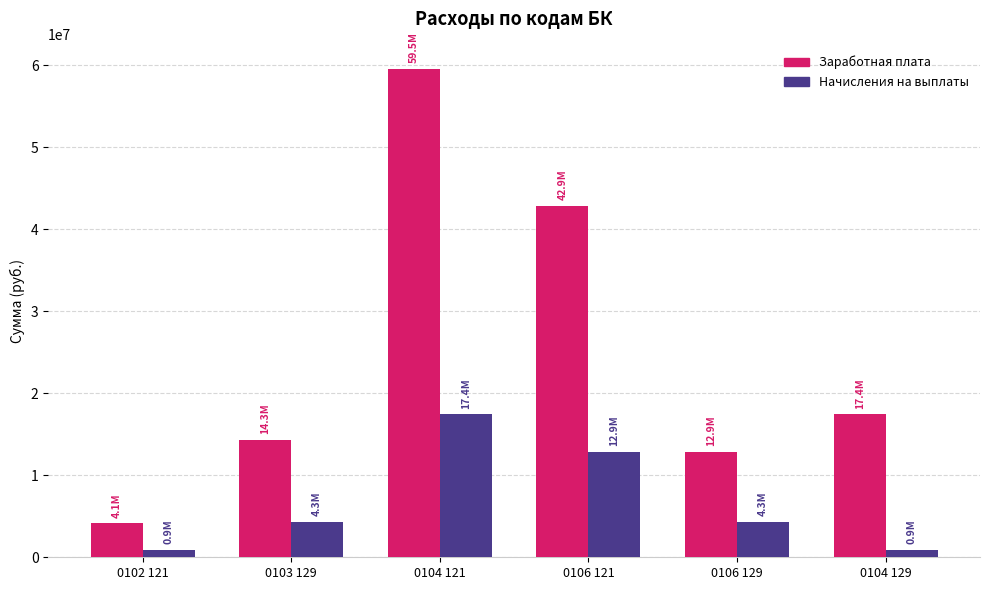

Reading left to right, extract all data points from this chart.

Заработная плата: 0102 121=4142993.2	0103 129=14328007.7	0104 121=59537536.1	0106 121=42878177.9	0106 129=12876374.9	0104 129=17447698.0
Начисления на выплаты: 0102 121=919511.0	0103 129=4315683.2	0104 121=17447698.0	0106 121=12876374.9	0106 129=4315683.2	0104 129=919511.0